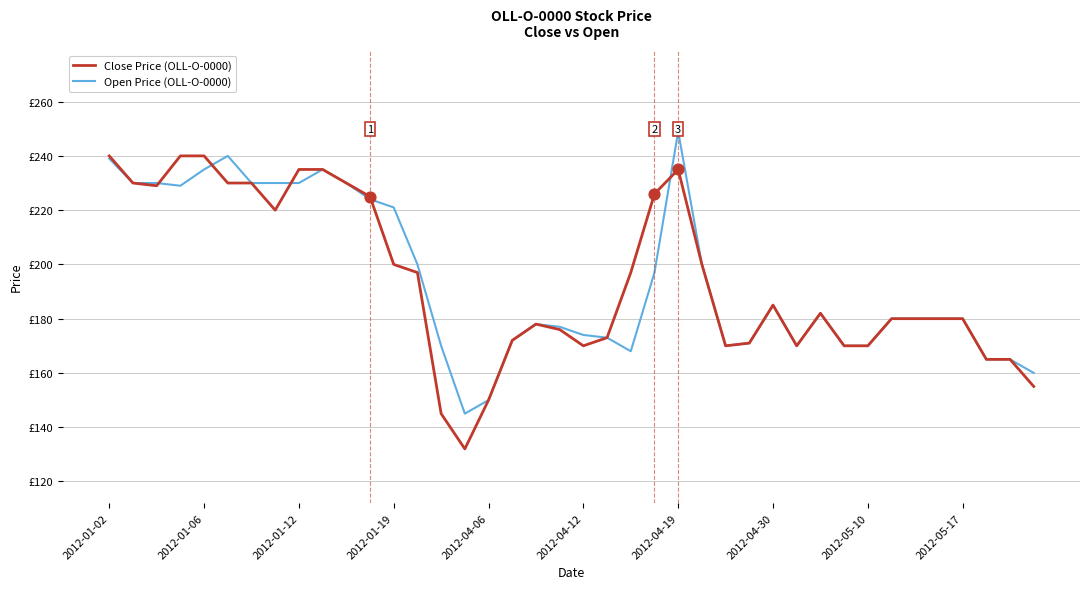

What are all the series names shown in the legend?

Close Price (OLL-O-0000), Open Price (OLL-O-0000)